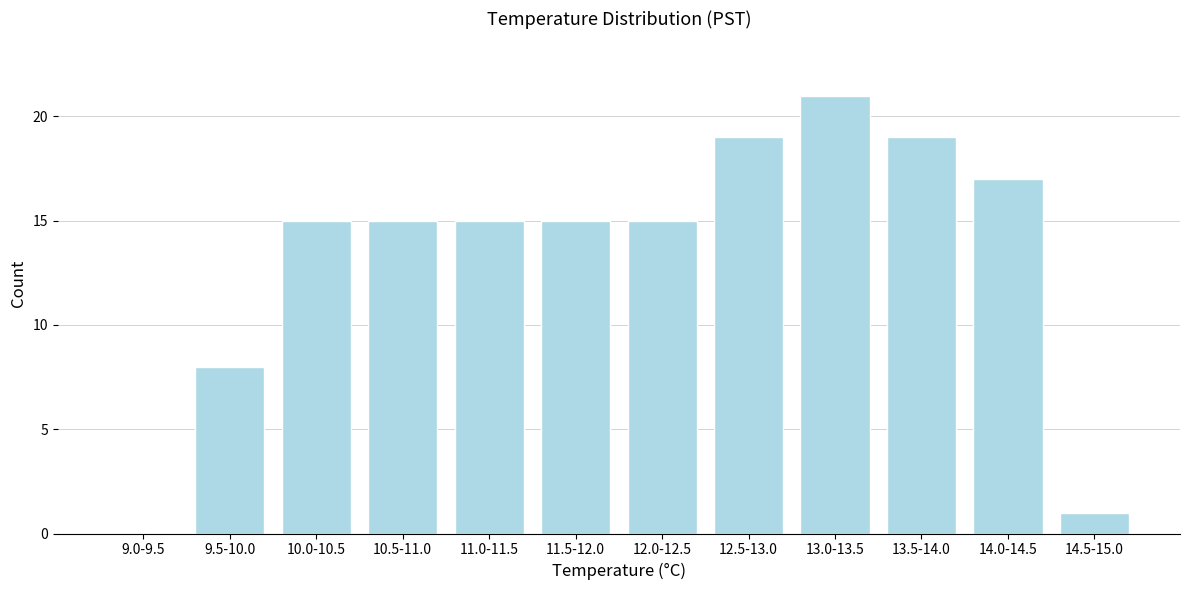

Reading left to right, transcribe all the data shown in this chart.

9.0-9.5=0	9.5-10.0=8	10.0-10.5=15	10.5-11.0=15	11.0-11.5=15	11.5-12.0=15	12.0-12.5=15	12.5-13.0=19	13.0-13.5=21	13.5-14.0=19	14.0-14.5=17	14.5-15.0=1